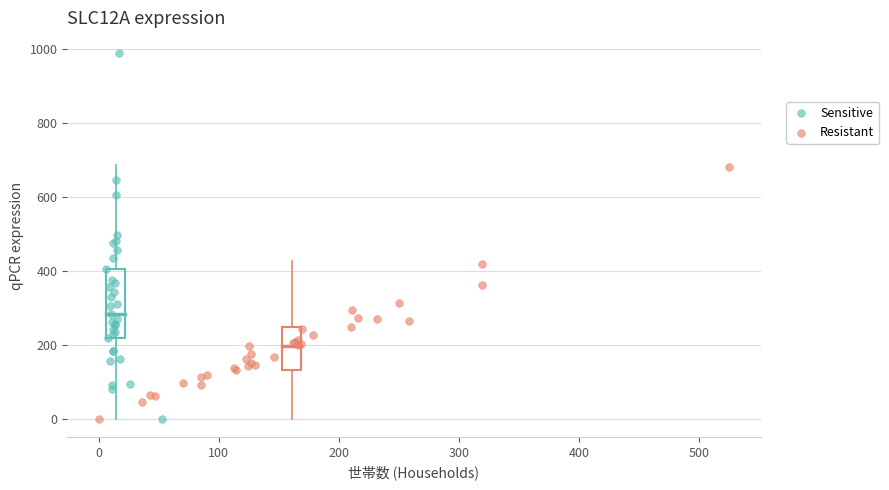

Which series reaches the maximum Y coordinate?

Sensitive